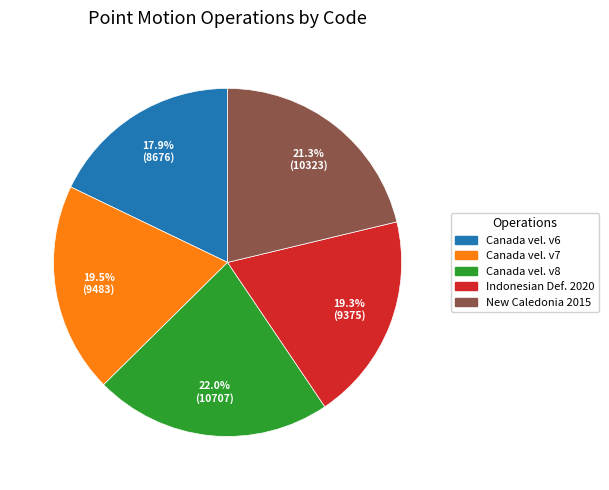

Does any single category account for the majority?

No